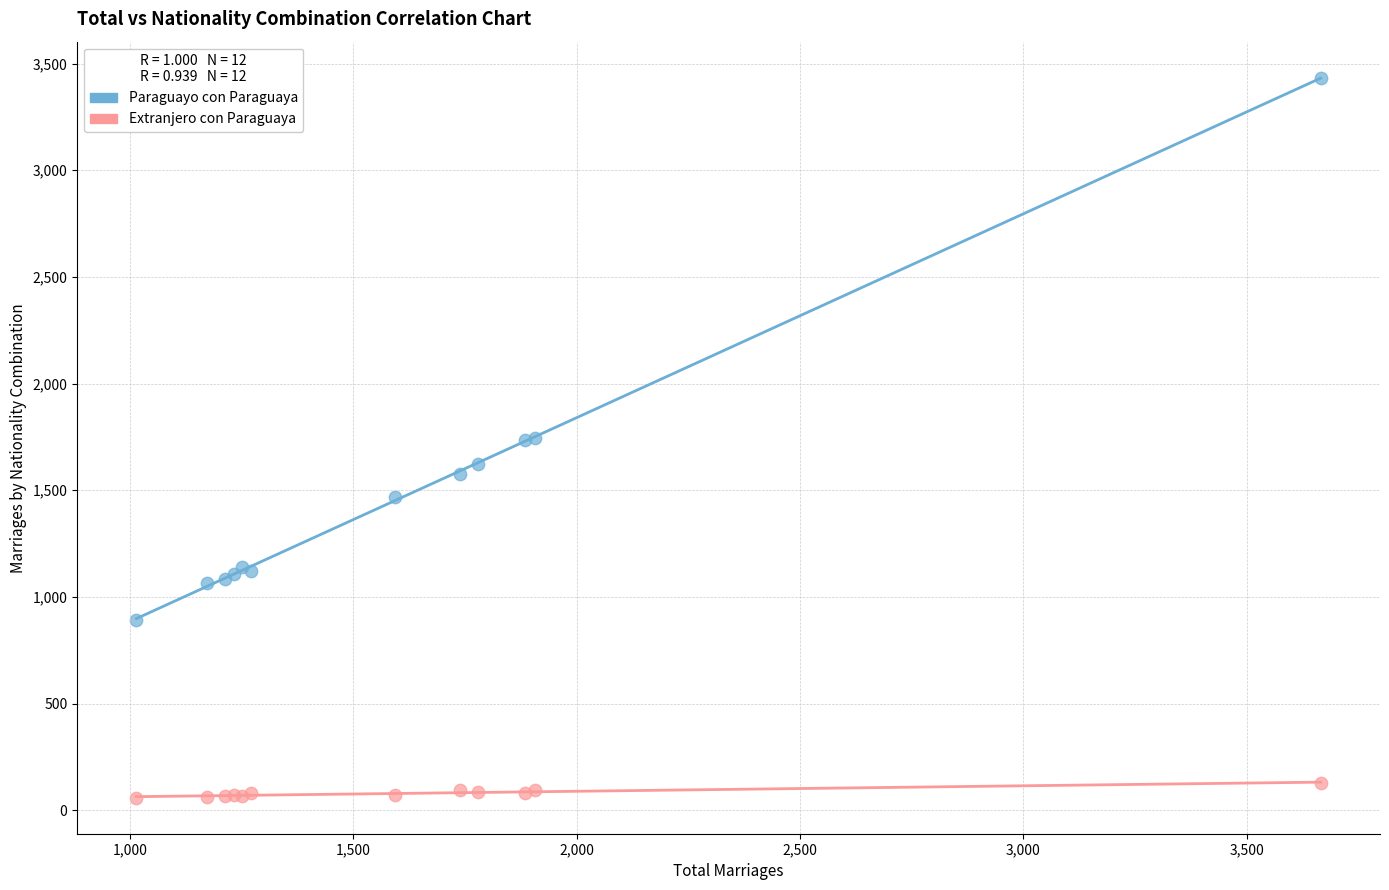

Which series reaches the minimum Y coordinate?

Extranjero con Paraguaya